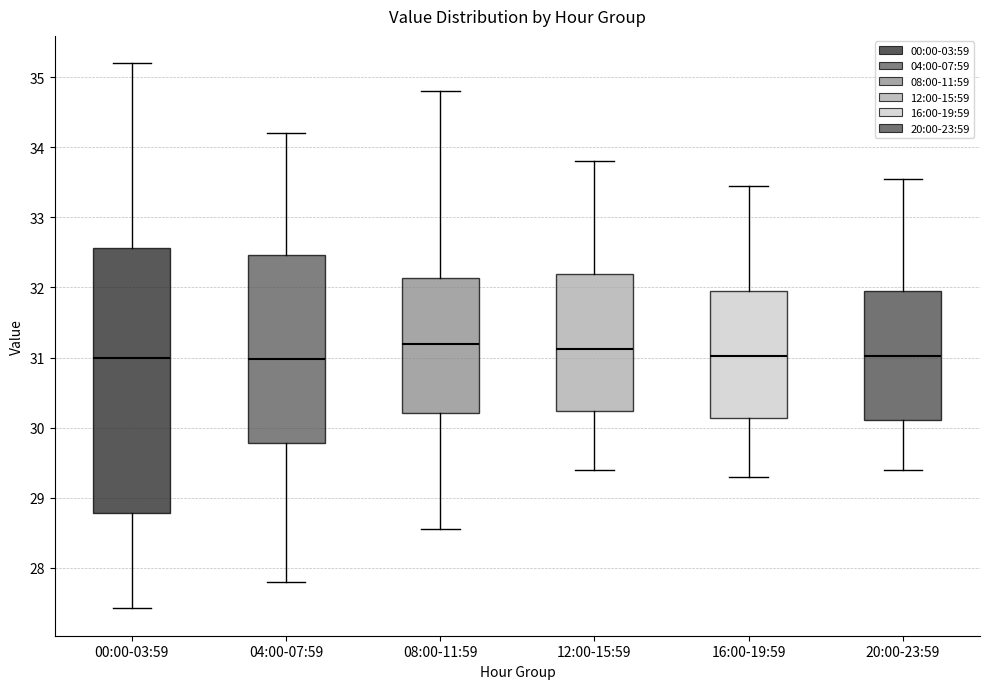

Where does the median line of the box for 04:00-07:59 sit on the y-axis? The values are not printed on the chart, so give them approximately, as read against the axis.

31.0